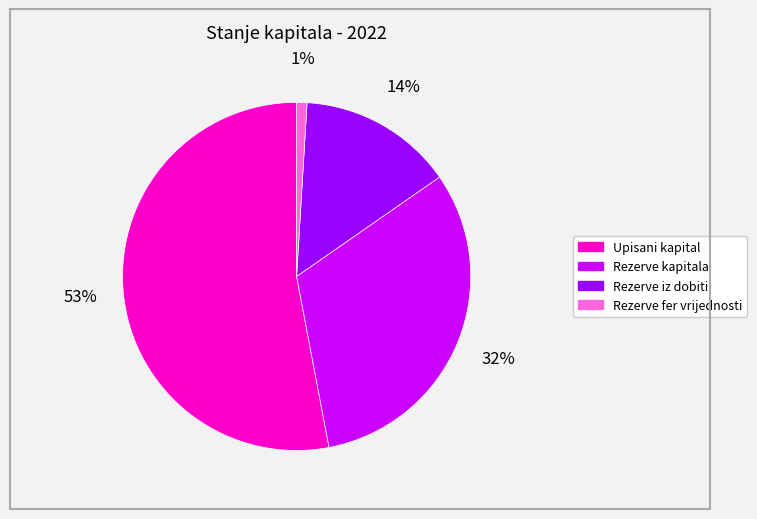

Is it true that Rezerve kapitala is 45% of the pie?

False